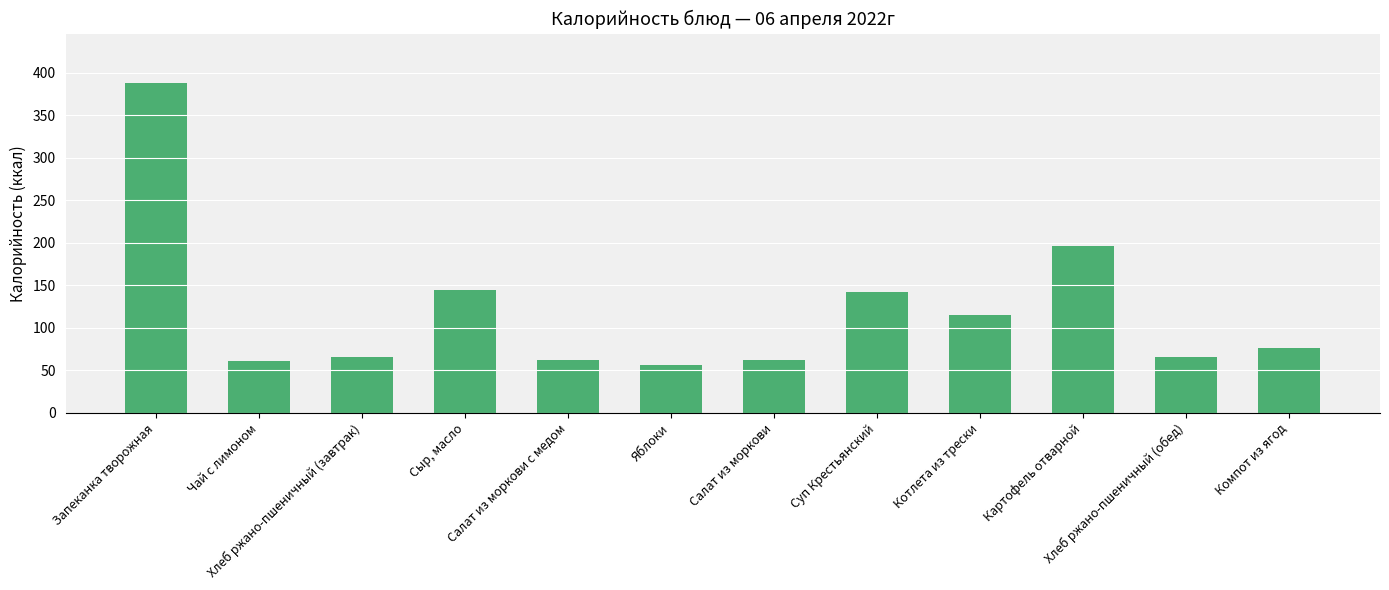

Between Запеканка творожная and Чай с лимоном, which is larger?

Запеканка творожная